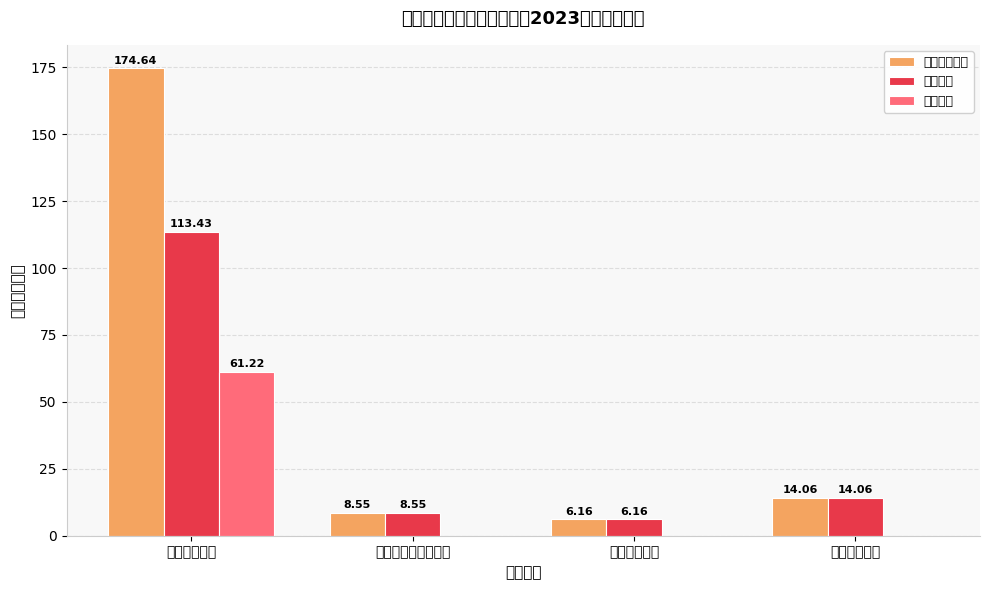

What is the total value across all series at 卫生健康支出?

12.3